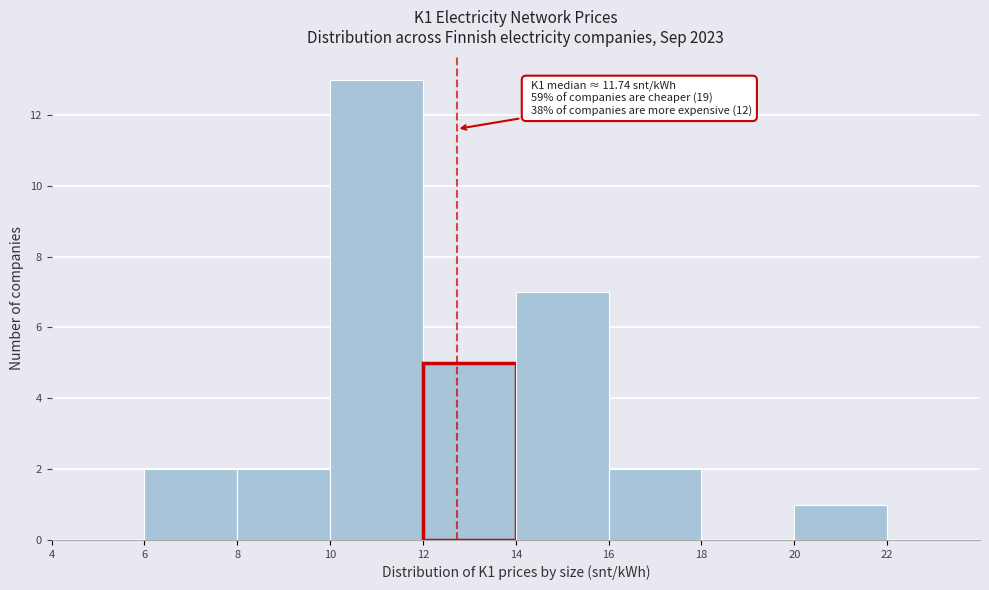

Which range on the x-axis has the tallest bar?

10 to 12